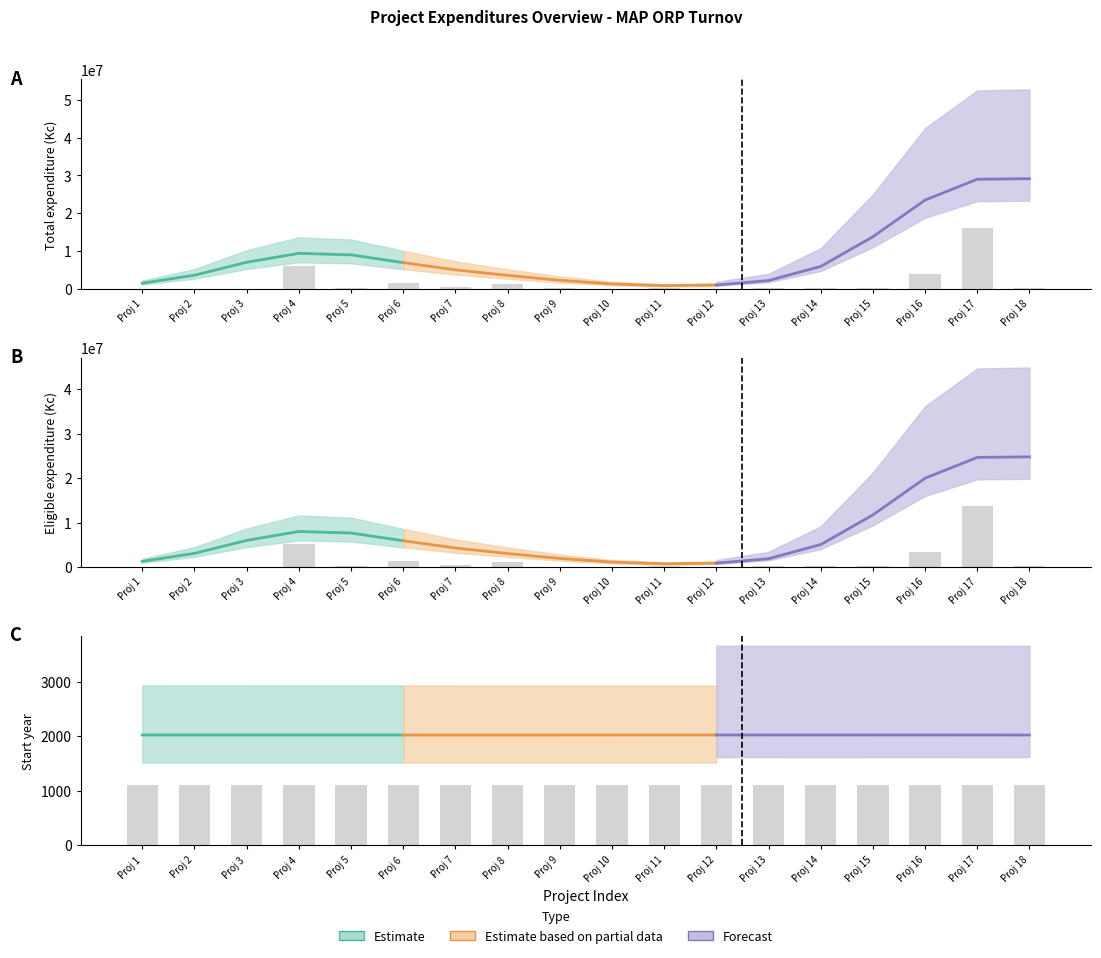

How many groups of bars are there?

18